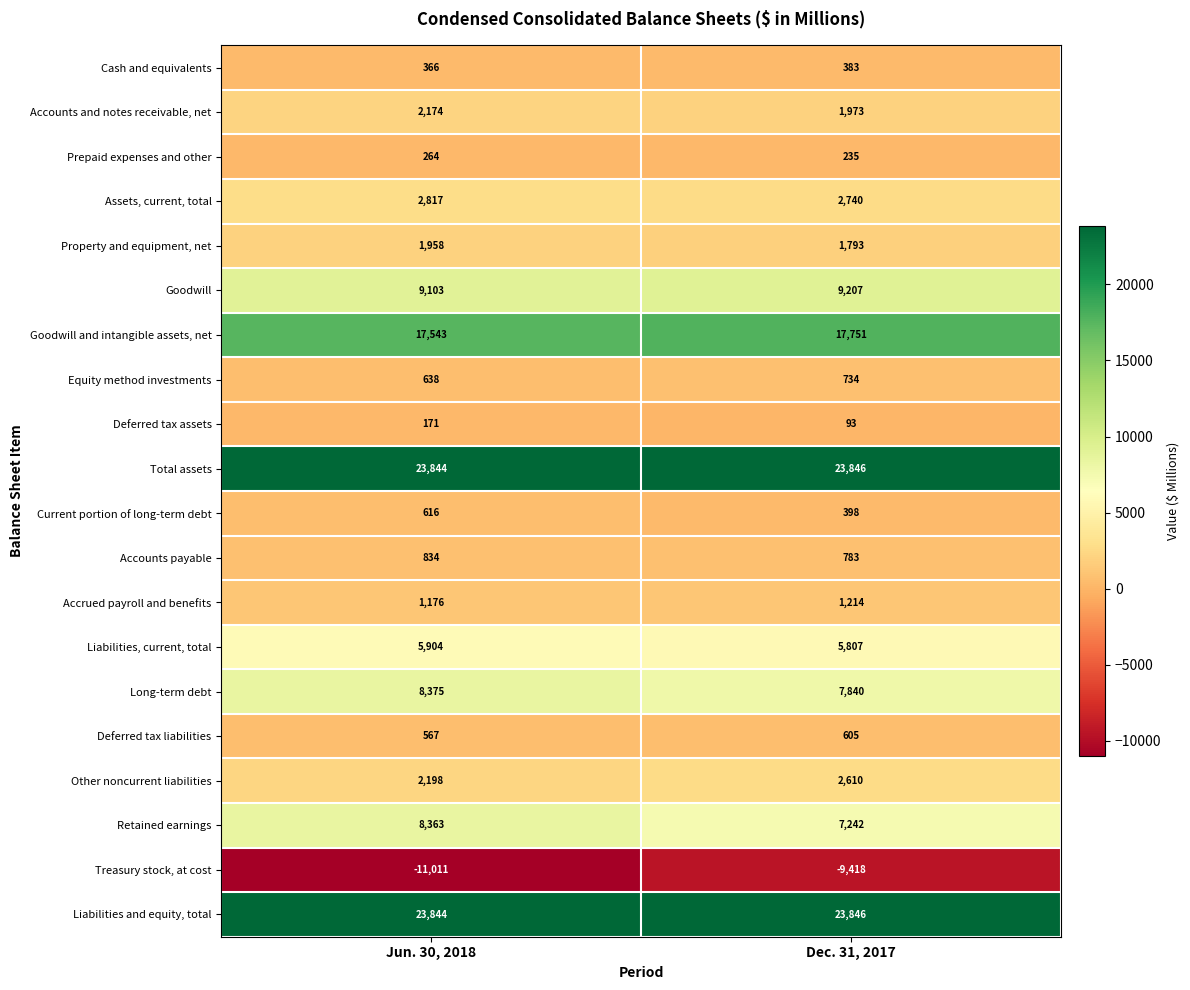

What is the difference between the maximum and minimum values in the Deferred tax assets series?

78